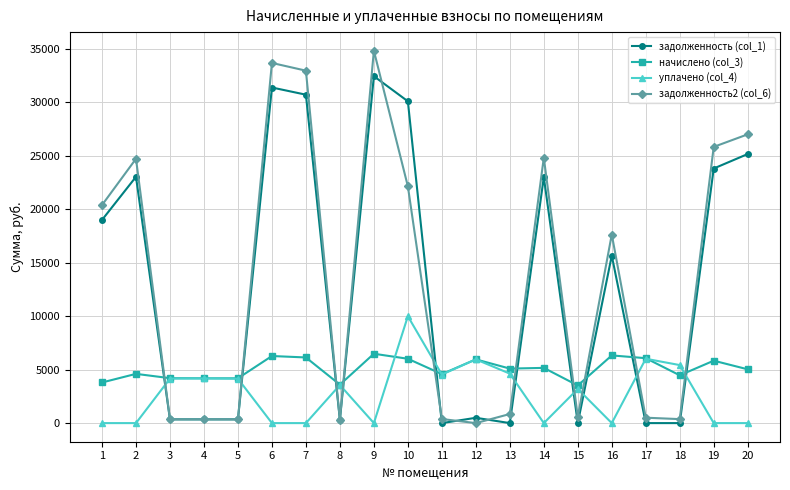

List the series in order of their peak value, lowest first.

начислено (col_3), уплачено (col_4), задолженность (col_1), задолженность2 (col_6)